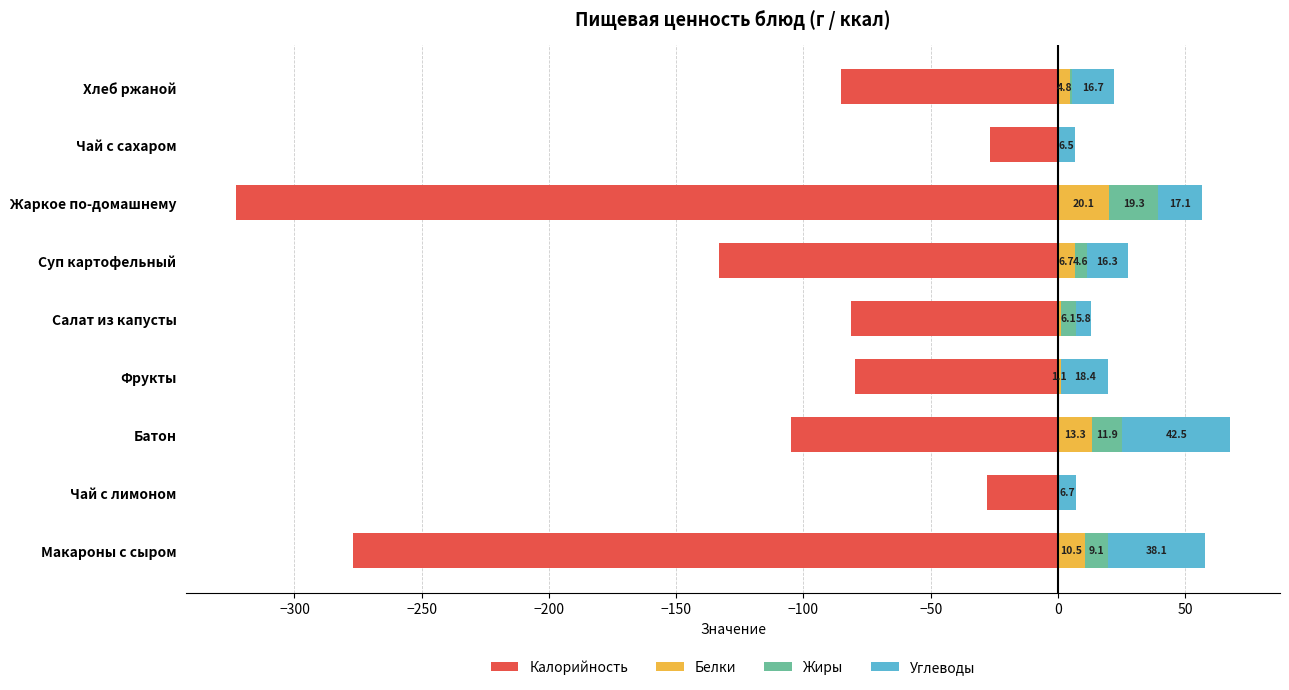

Count the number of categories in the chart.

9